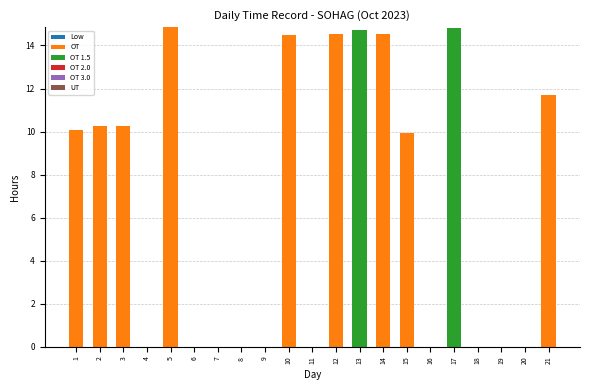

Are the bars horizontal?

No